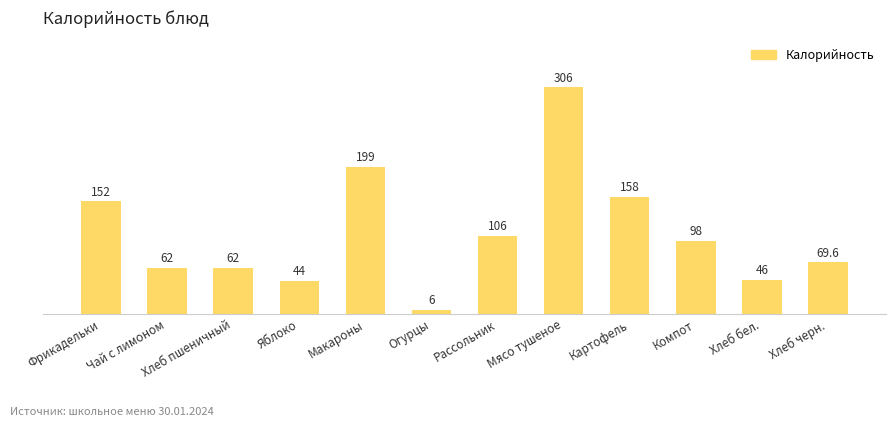

Between Компот and Фрикадельки, which is larger?

Фрикадельки